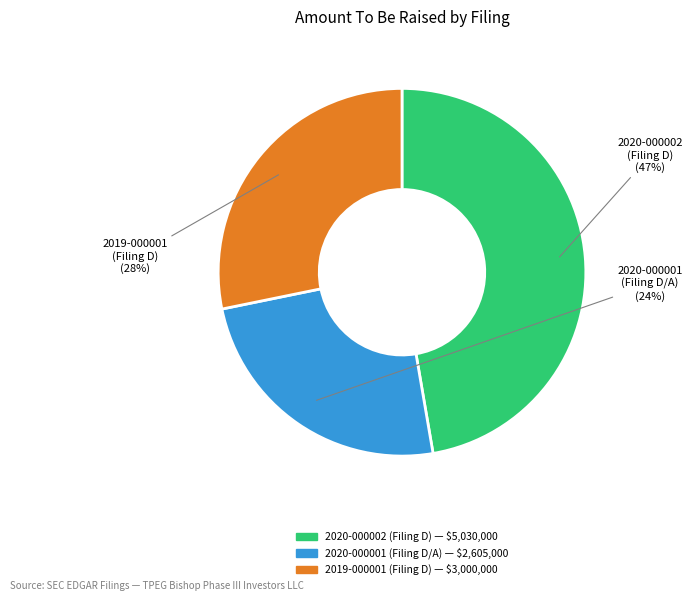

To the nearest percent, what is the difference between the largest and smallest slice percentages?

23%